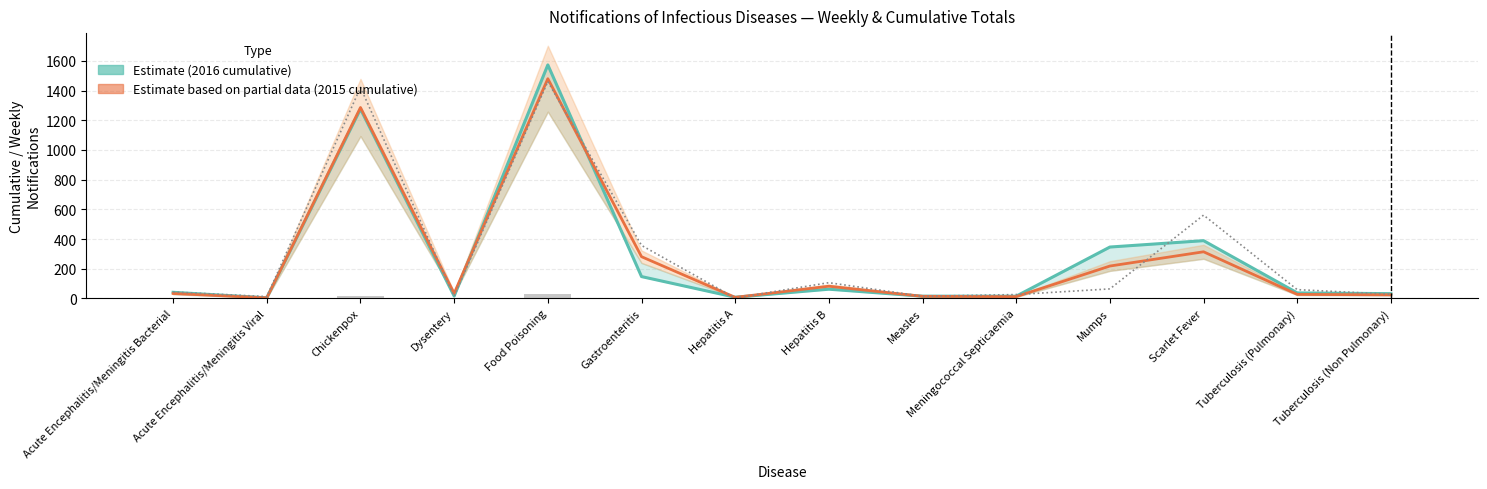

What is the difference between the second highest and minimum values in the Estimate (2016 cumulative) series?

1272